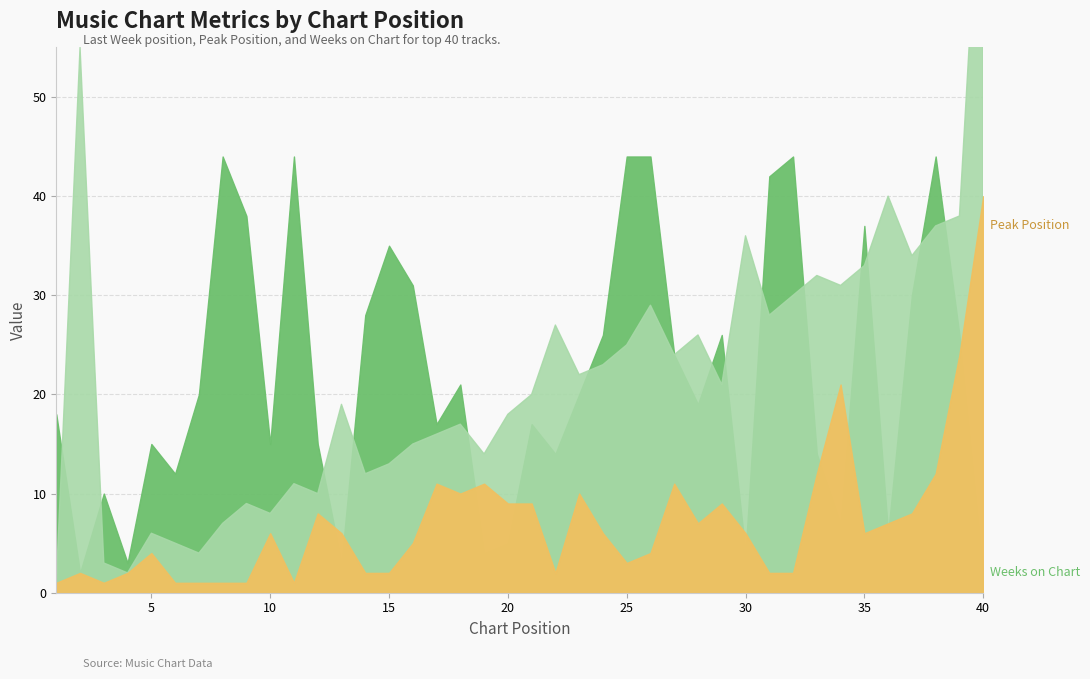

Which series has the largest total across all categories?

Last Week